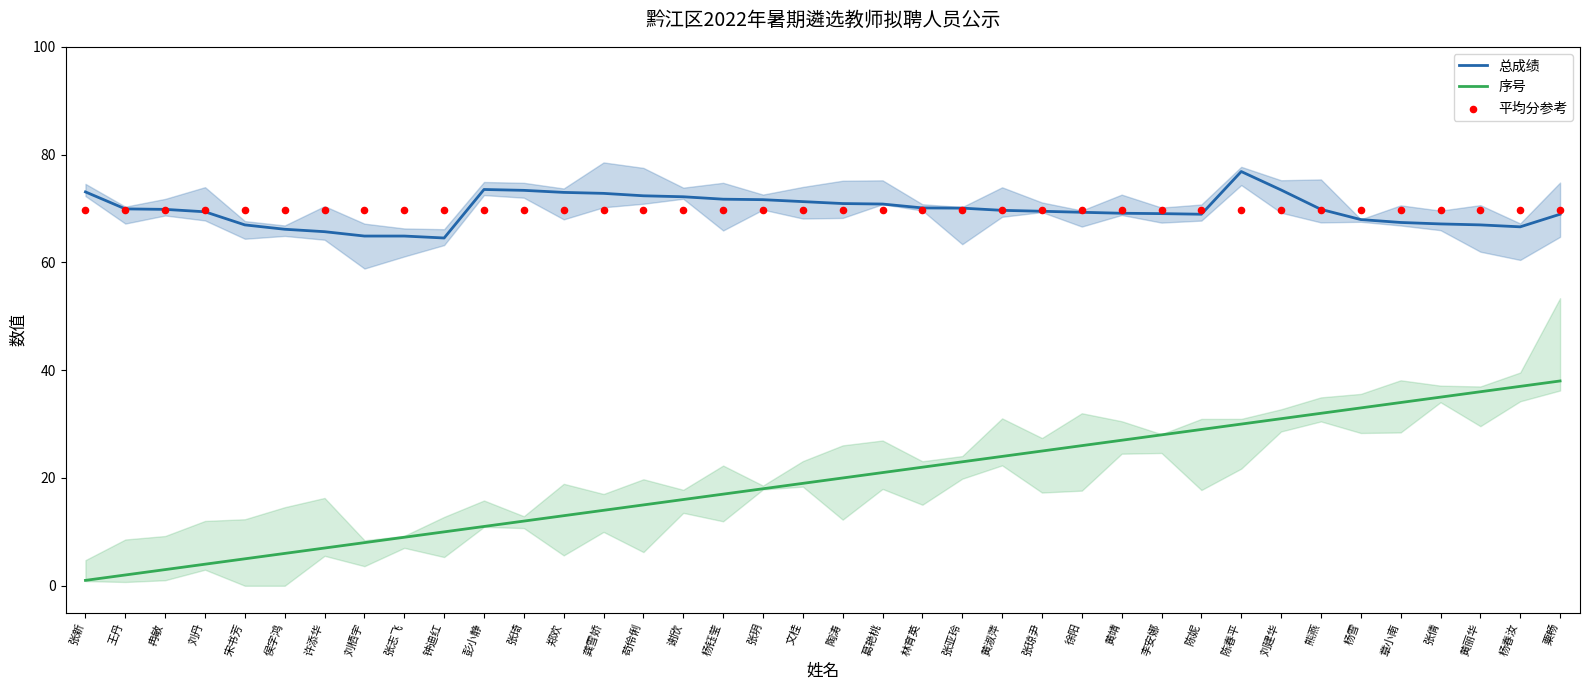

Which series has the largest total across all categories?

总成绩